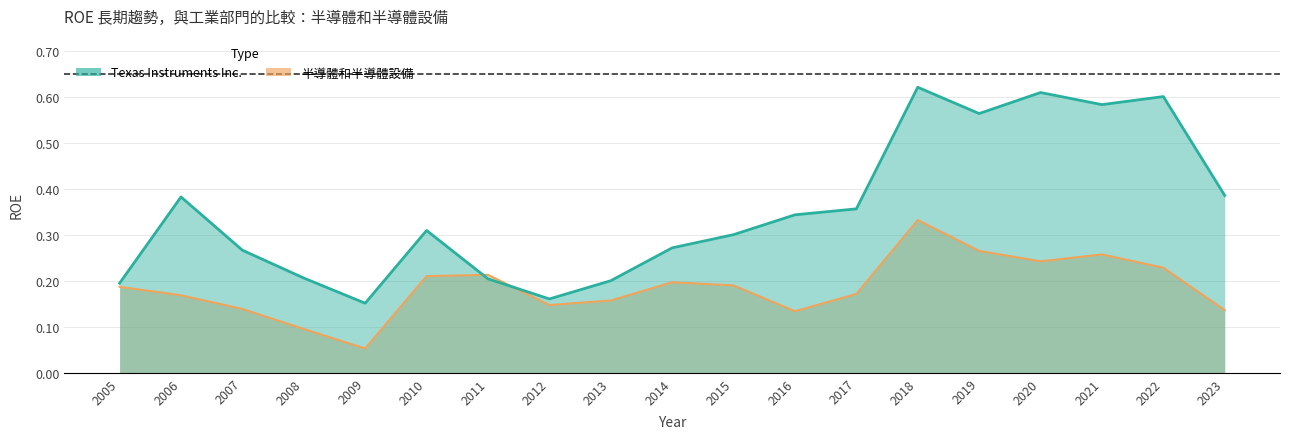

Rank the series at 2005 from lowest to highest value.

半導體和半導體設備, Texas Instruments Inc.